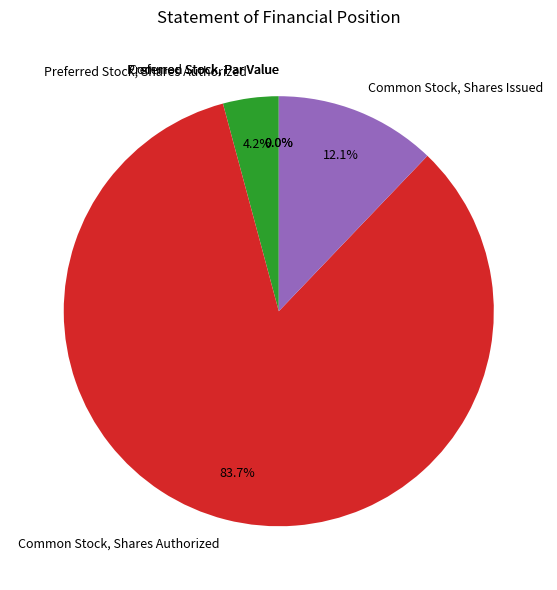

Combined, do Common Stock, Shares Authorized and Common Stock, Par Value account for over 50%?

Yes